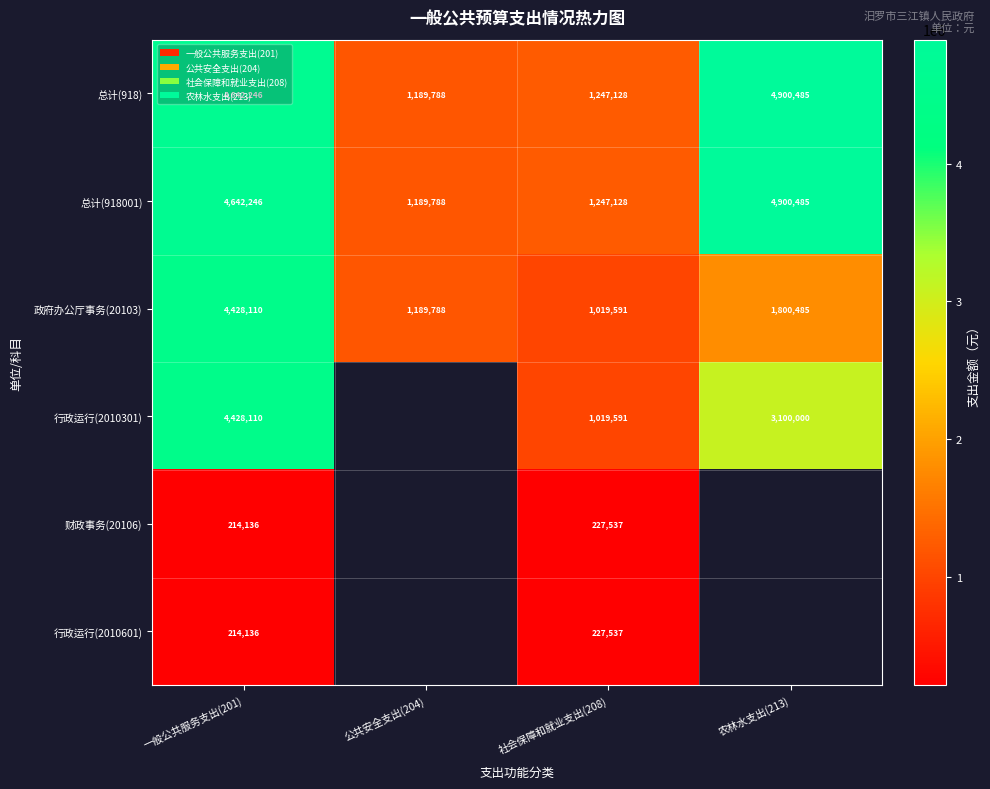

What is the difference between the highest and lowest values at 社会保障和就业支出(208)?

1019591